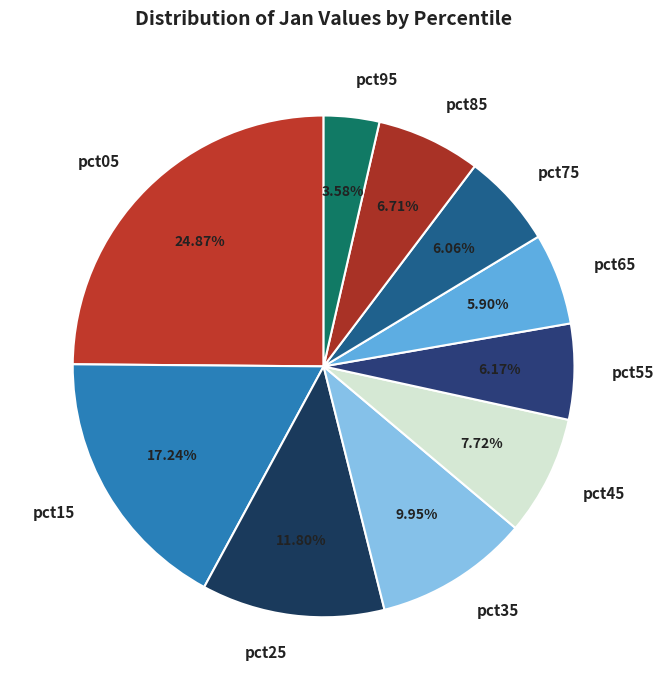

To the nearest percent, what is the average slice percentage?

10%